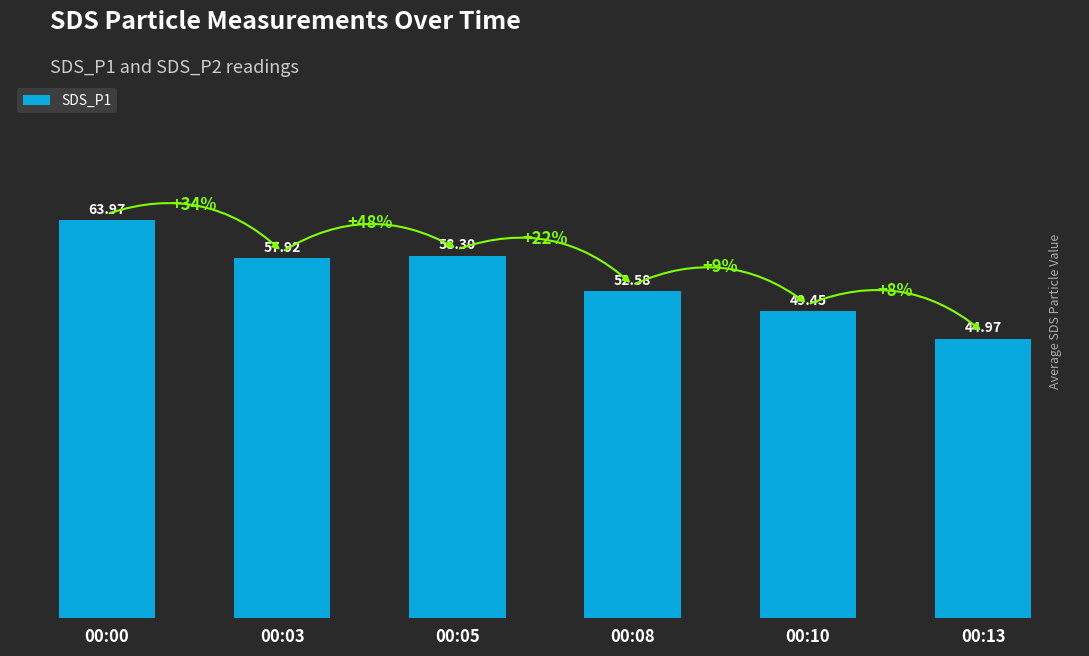

What is the difference between the maximum and minimum values?

19.0